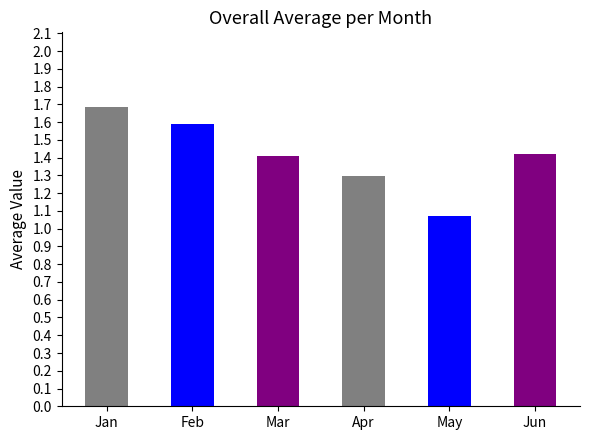

Is it true that the value at May is 0.3?

False